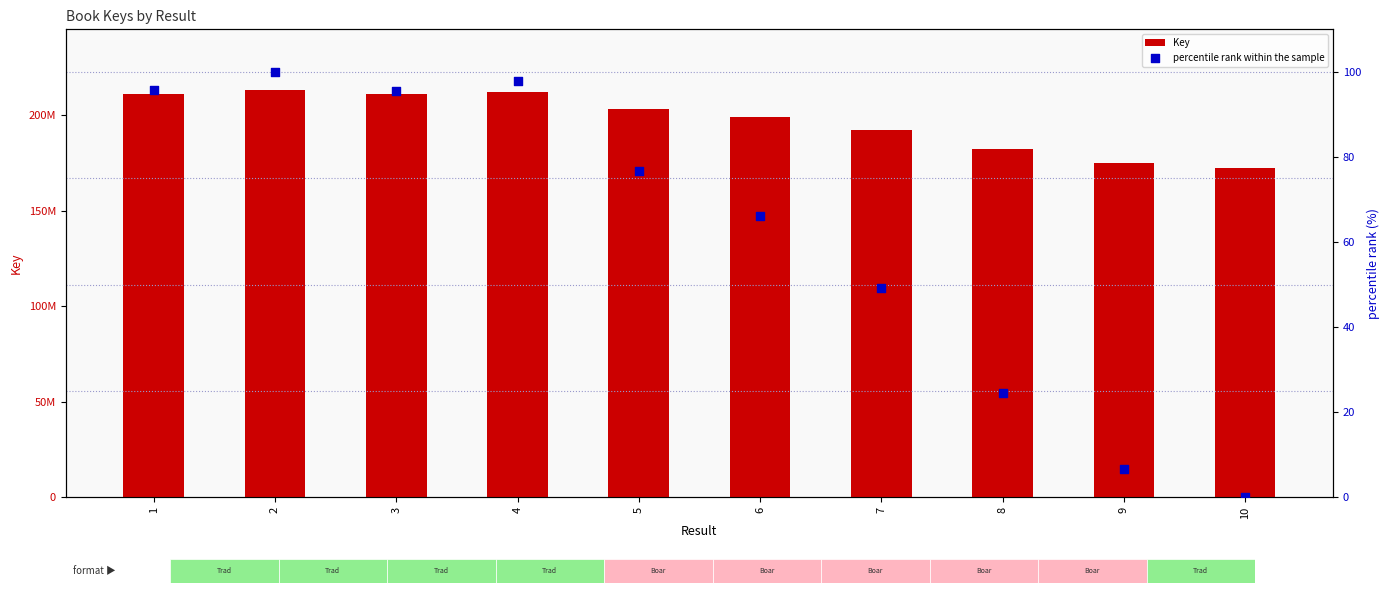

At how many categories does at least one series exceed 145126580?

10